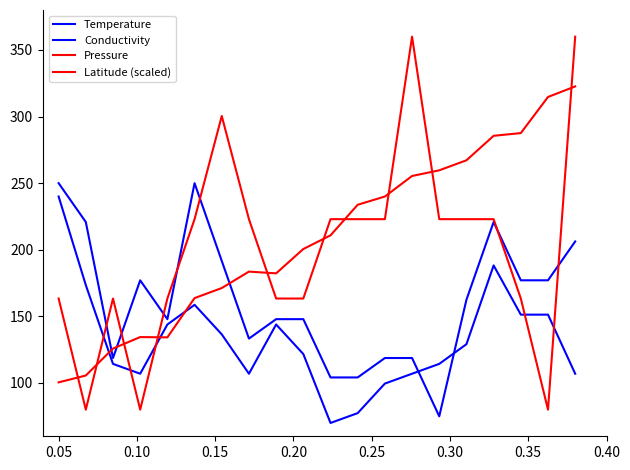

Which series ends up on top after the final intersection of Latitude (scaled) and Temperature?

Latitude (scaled)